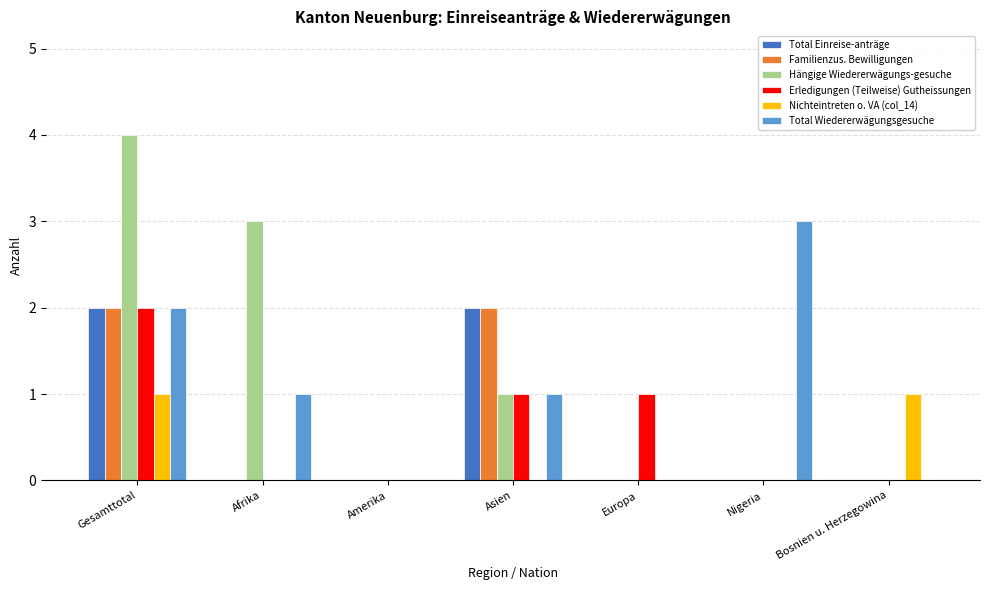

Between Amerika and Nigeria, which series saw the biggest shift?

Total Wiedererwägungsgesuche